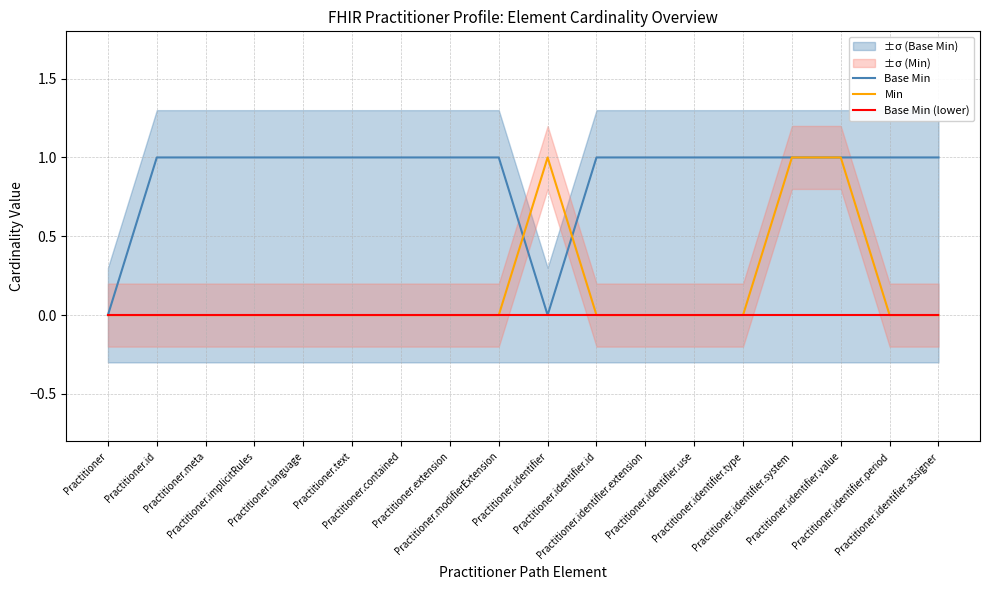

True or false: Min and Base Min (lower) cross at least once.

False